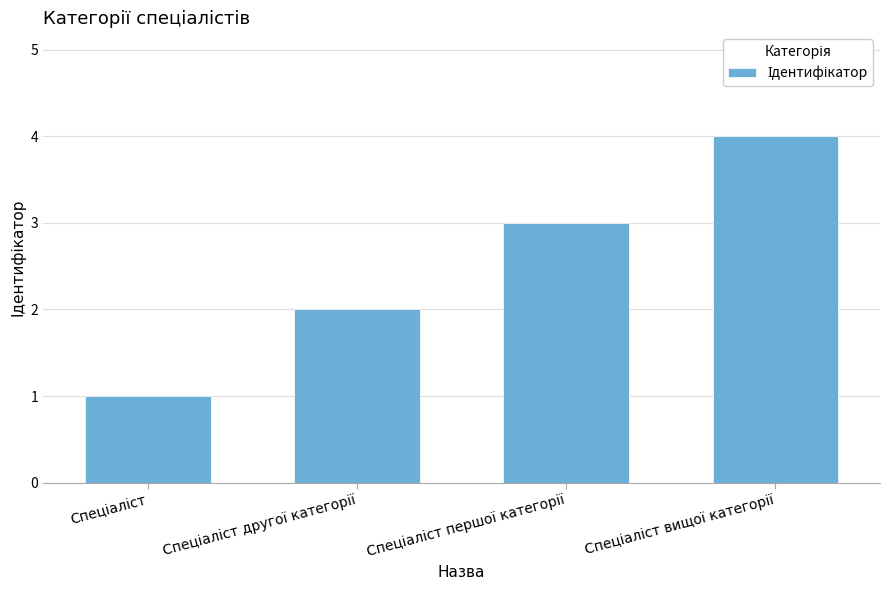

What is the maximum value shown in the chart?

4